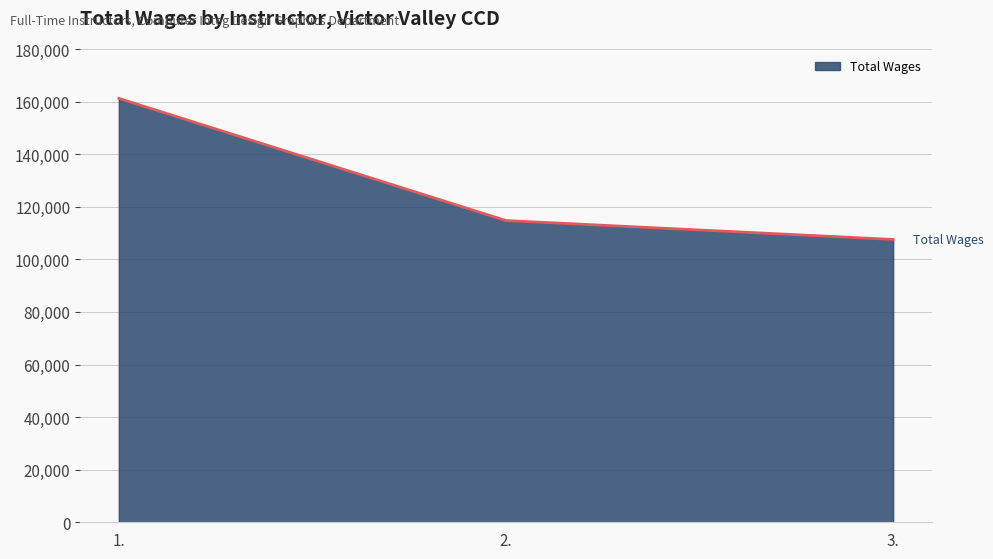

True or false: the data shows 114756 at 2..

True